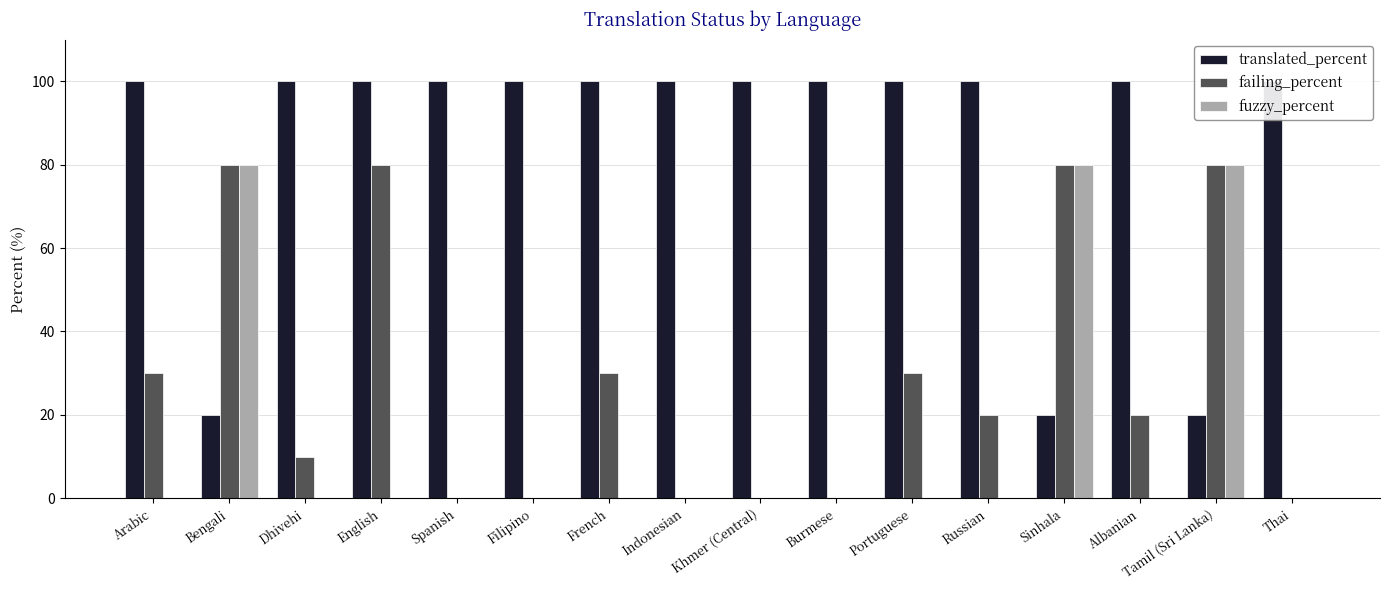

What is the sum of all fuzzy_percent values?

240